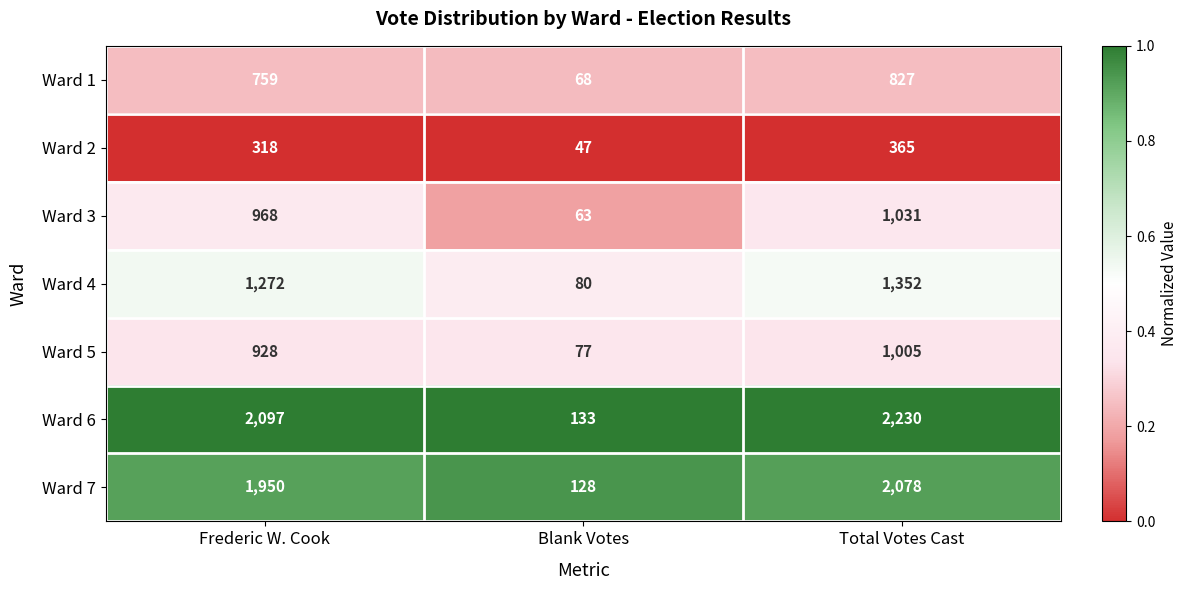

What is the minimum value for Ward 5?

77